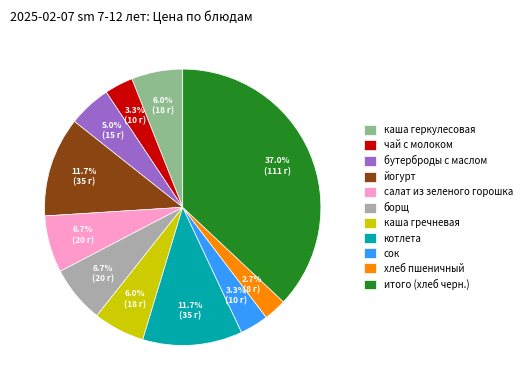

Is it true that борщ is 1% of the pie?

False